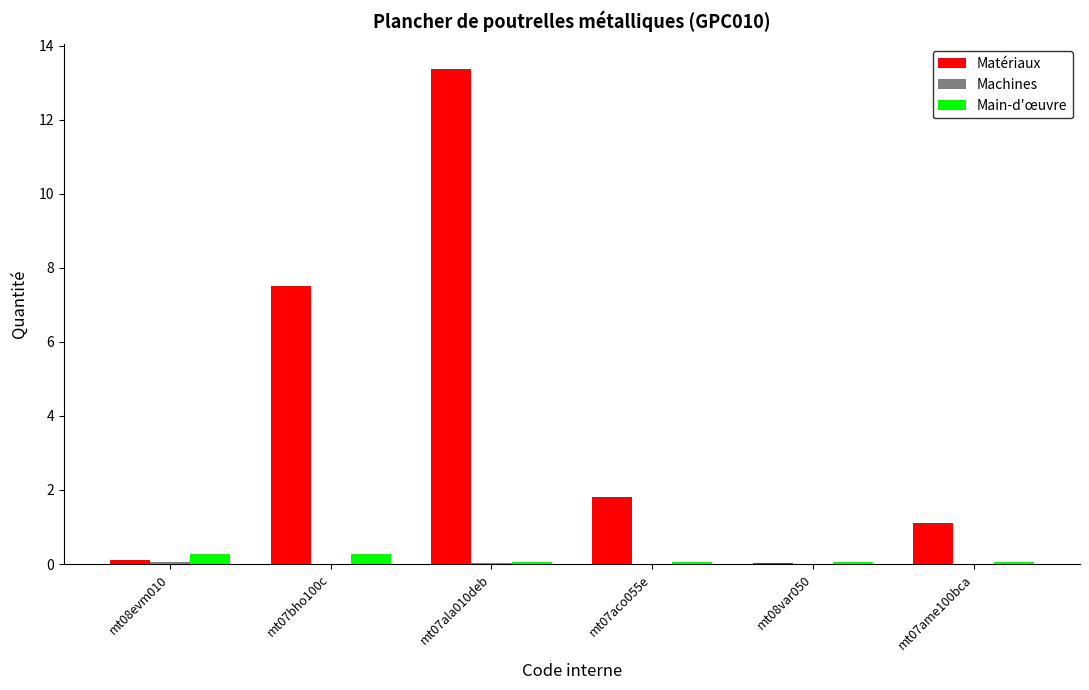

Which series has the largest total across all categories?

Matériaux